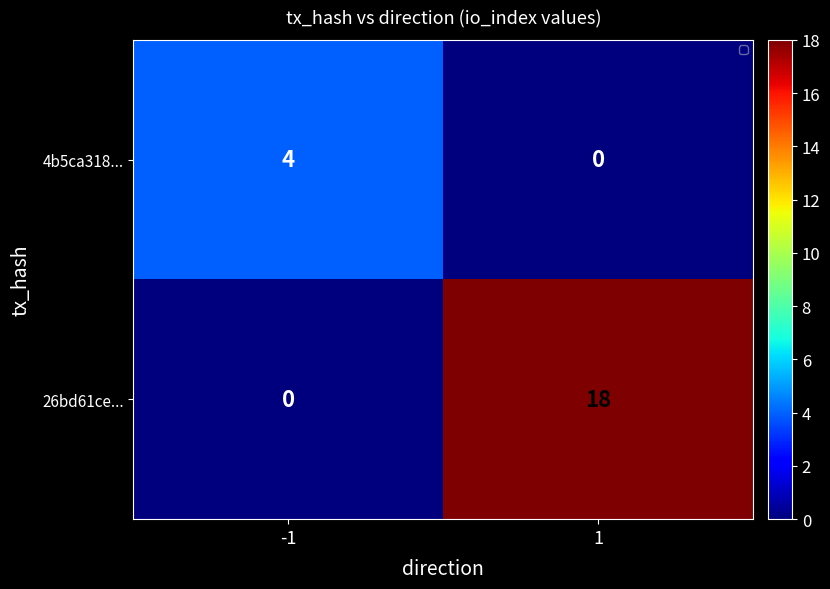

List the series in order of their overall mean, lowest first.

4b5ca318..., 26bd61ce...